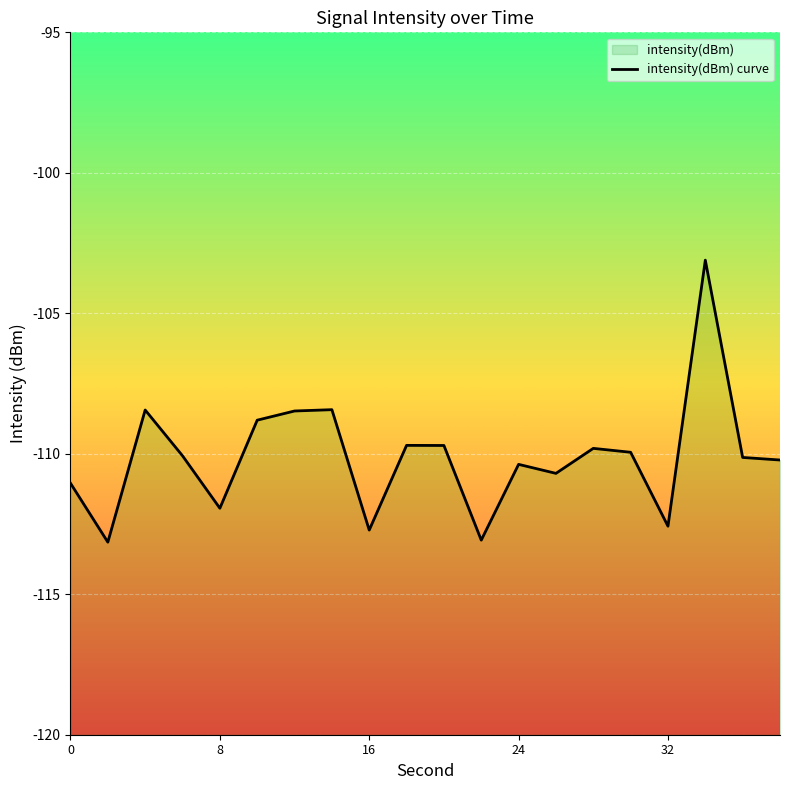

What is the difference between the second highest and minimum values?

4.7